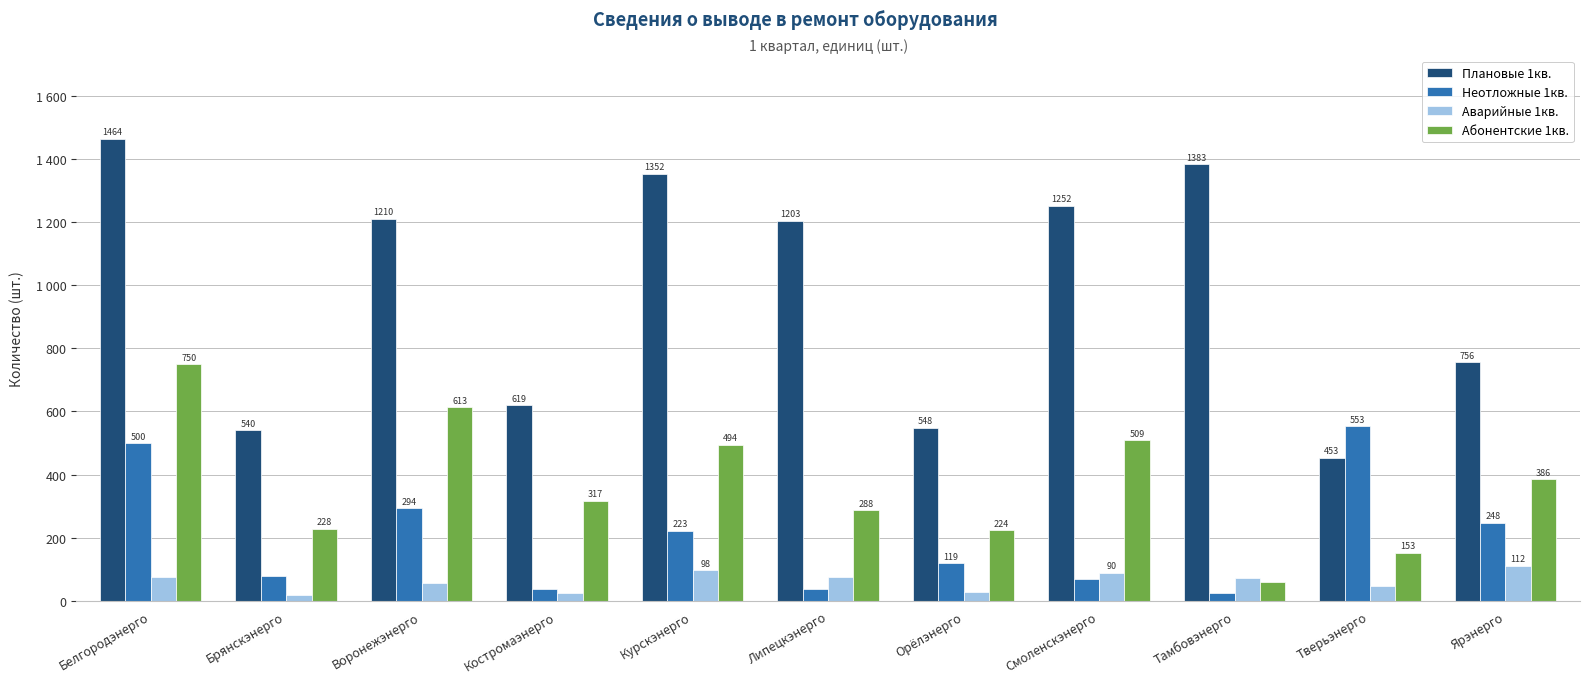

What is the difference between the Абонентские 1кв. values at Смоленскэнерго and Тверьэнерго?

356